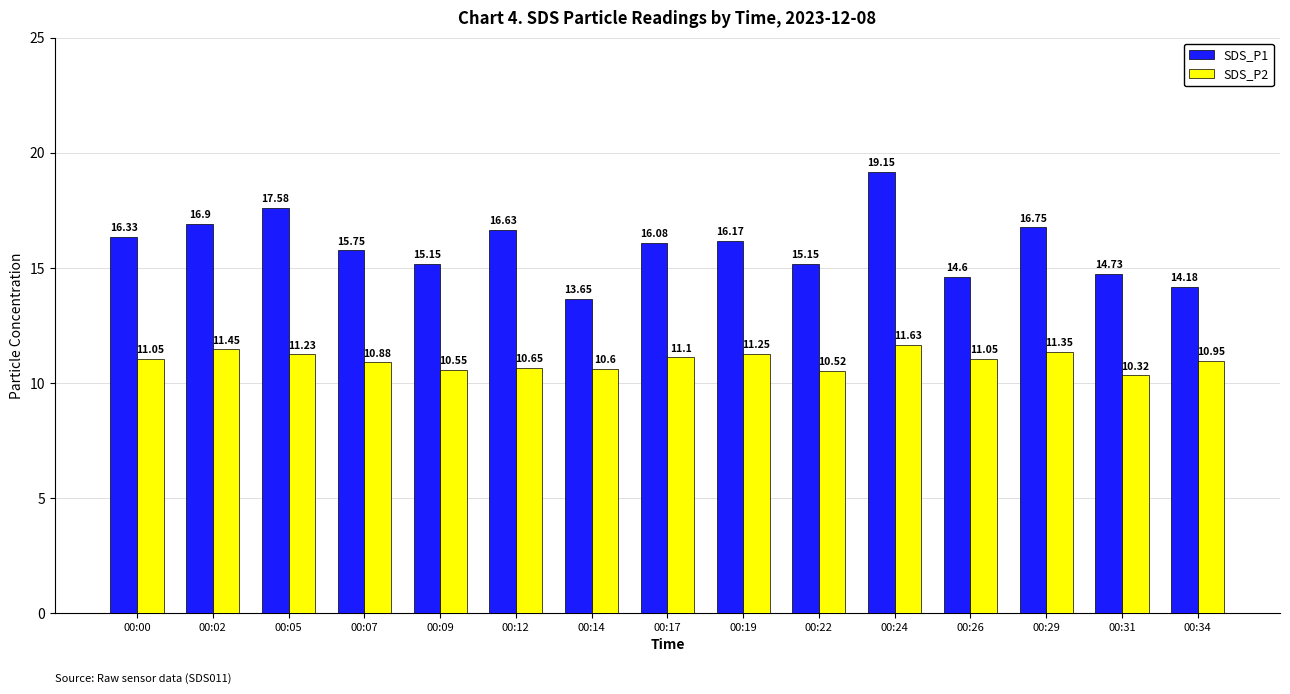

Between 00:02 and 00:09, which series saw the biggest shift?

SDS_P1